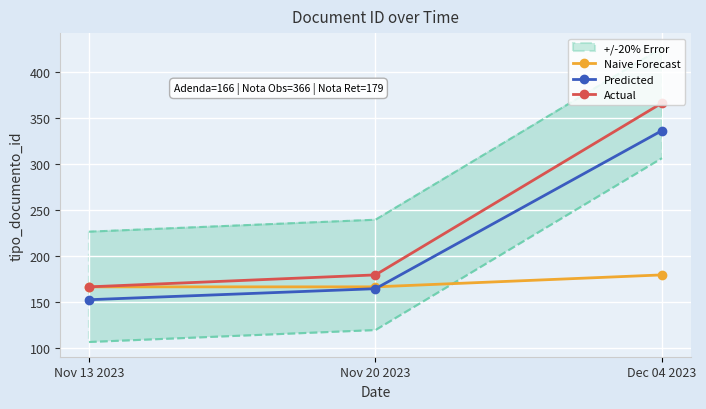

What is the minimum value shown in the chart?

152